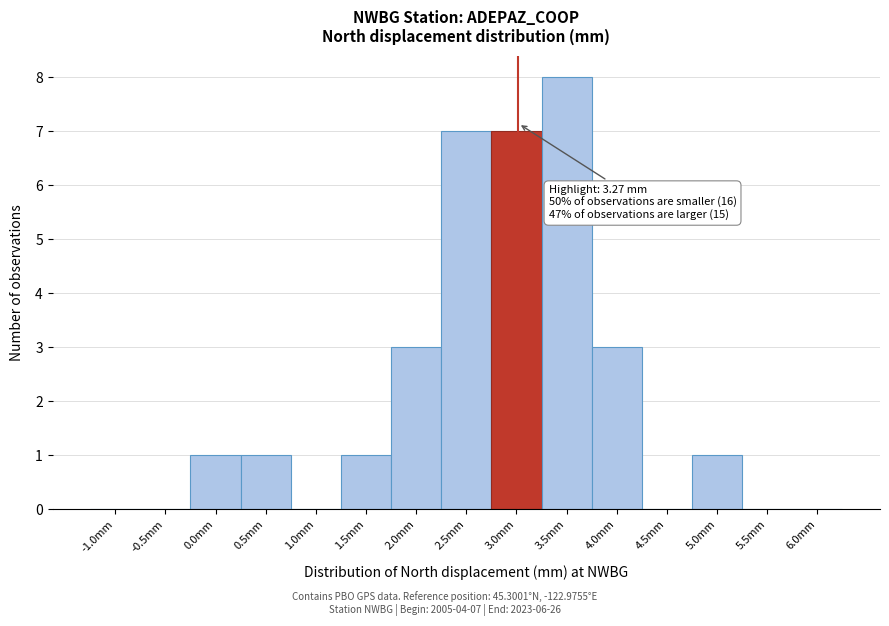

Reading left to right, what are all the values shown in this chart?

-1.0mm=0	-0.5mm=0	0.0mm=1	0.5mm=1	1.0mm=0	1.5mm=1	2.0mm=3	2.5mm=7	3.0mm=7	3.5mm=8	4.0mm=3	4.5mm=0	5.0mm=1	5.5mm=0	6.0mm=0